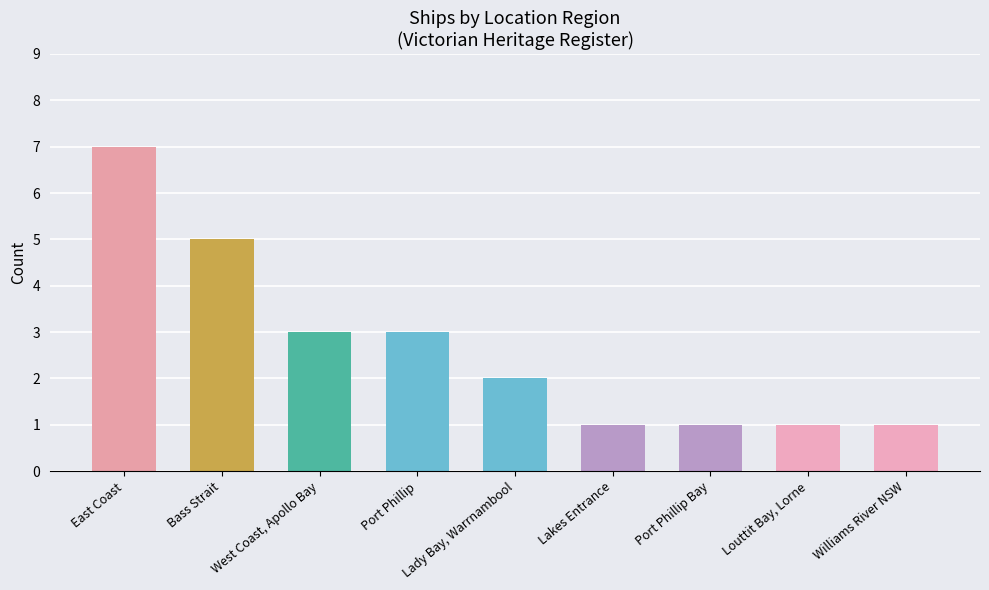

What position from the left is East Coast?

1